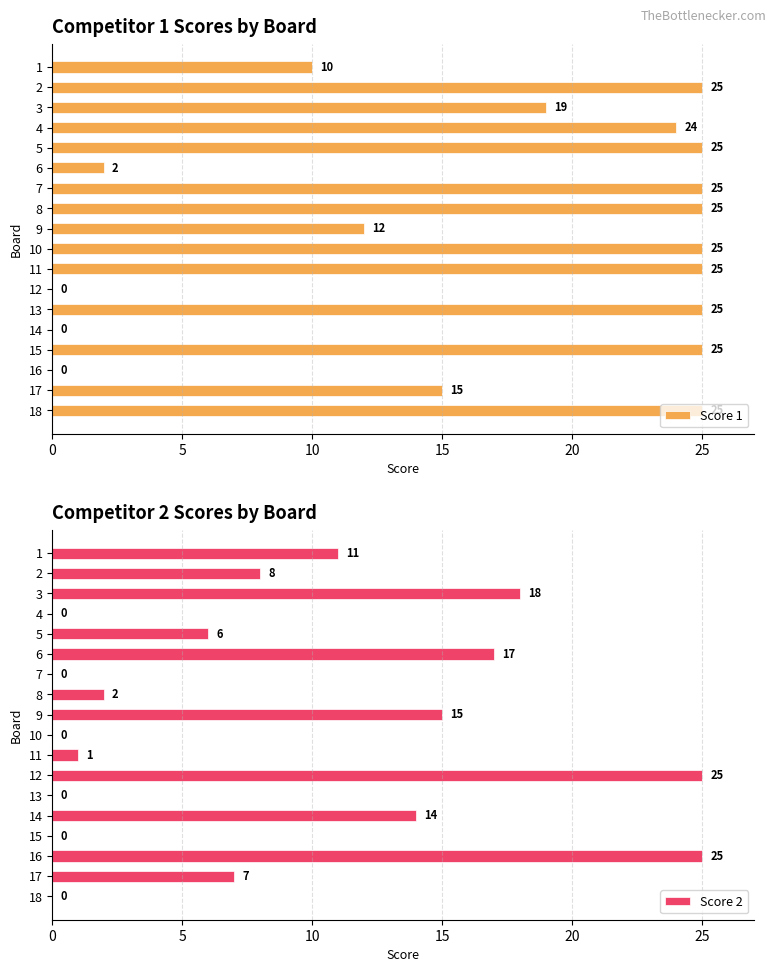

Reading left to right, list all the values displayed in this chart.

Score 1: 10	25	19	24	25	2	25	25	12	25	25	0	25	0	25	0	15	25
Score 2: 11	8	18	0	6	17	0	2	15	0	1	25	0	14	0	25	7	0